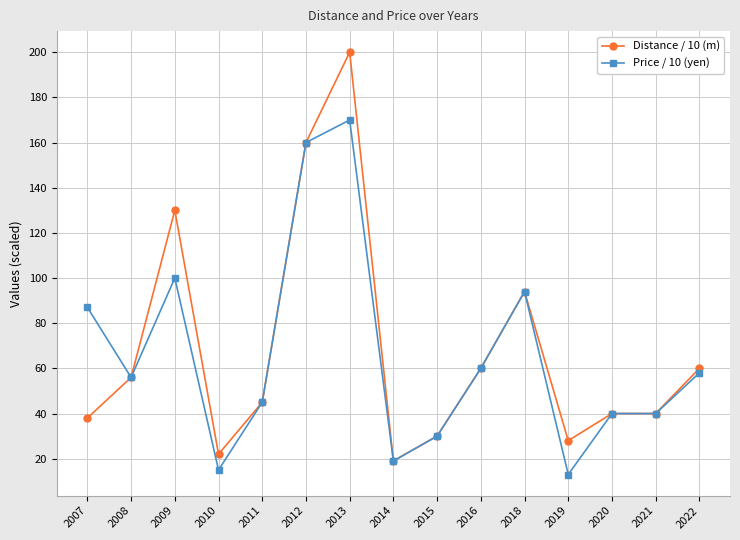

What is the value of the Distance / 10 (m) point at the 10th from the left?

60